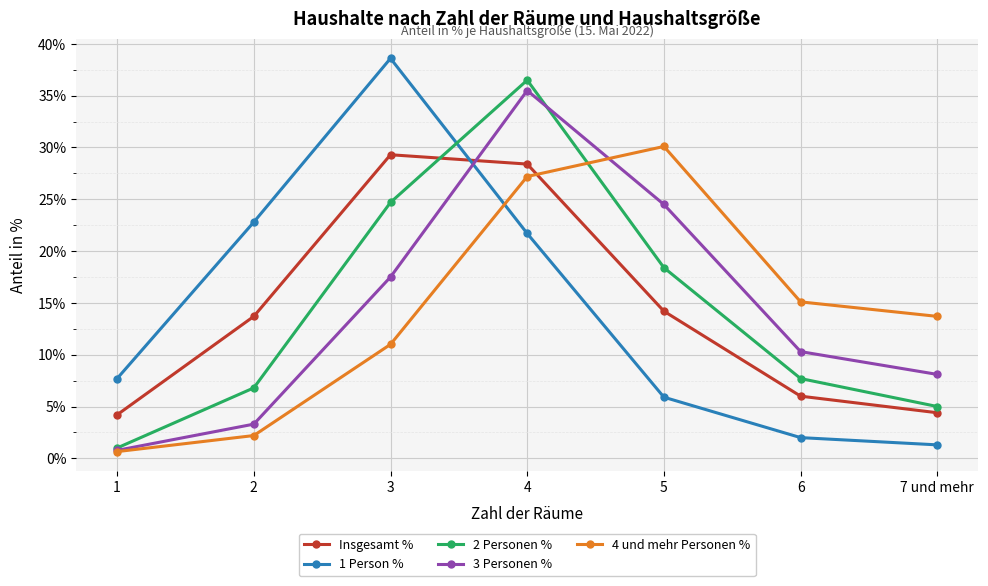

What is the difference between the highest and lowest values at 4?

14.8